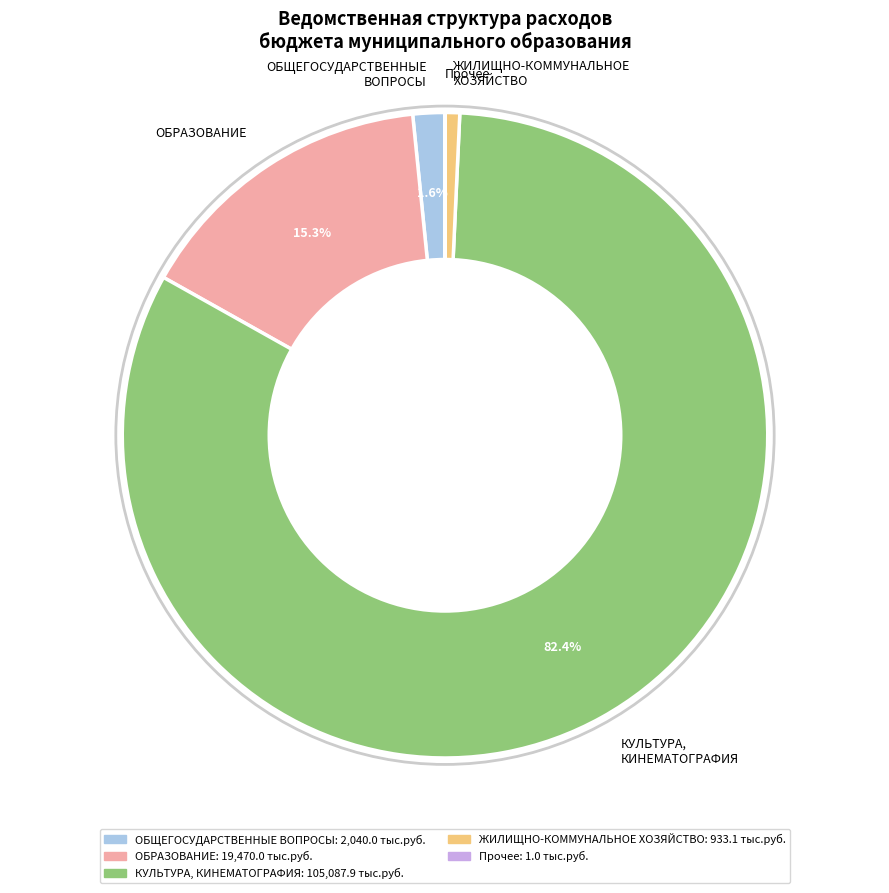

What is the majority slice?

КУЛЬТУРА, КИНЕМАТОГРАФИЯ